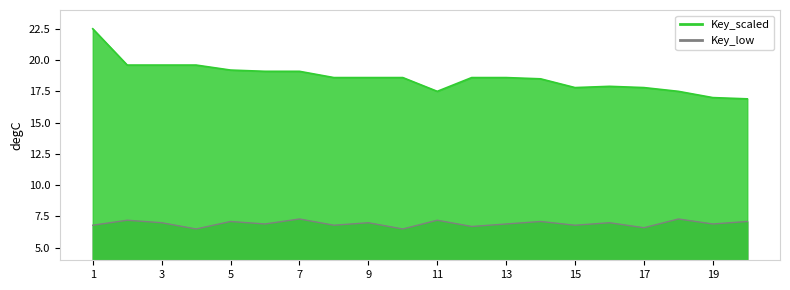

The value of Key_low at 15 is 6.8. True or false?

True